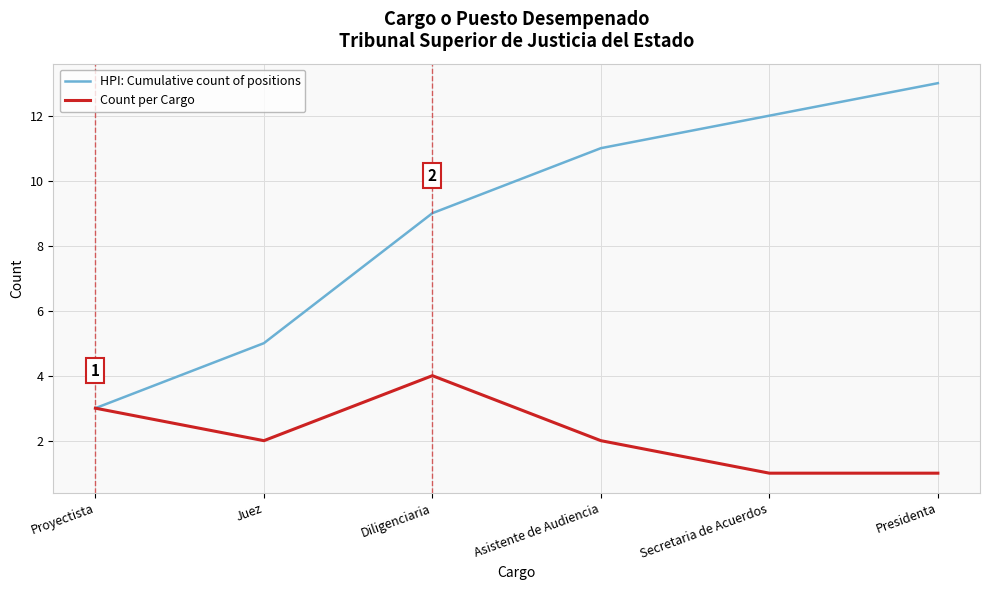

What is the total value across all series at Presidenta?

14